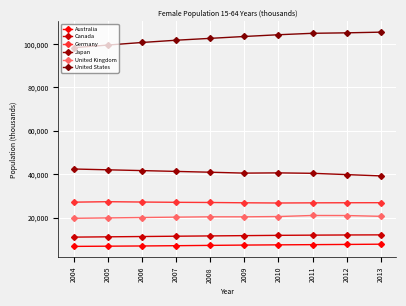

What is the greatest value displayed?

105498